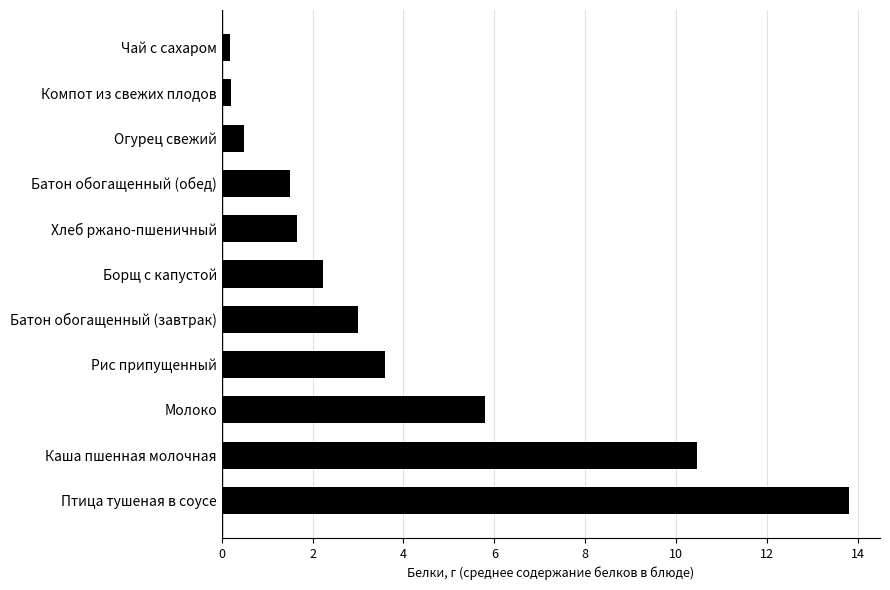

What is the greatest value displayed?

13.8